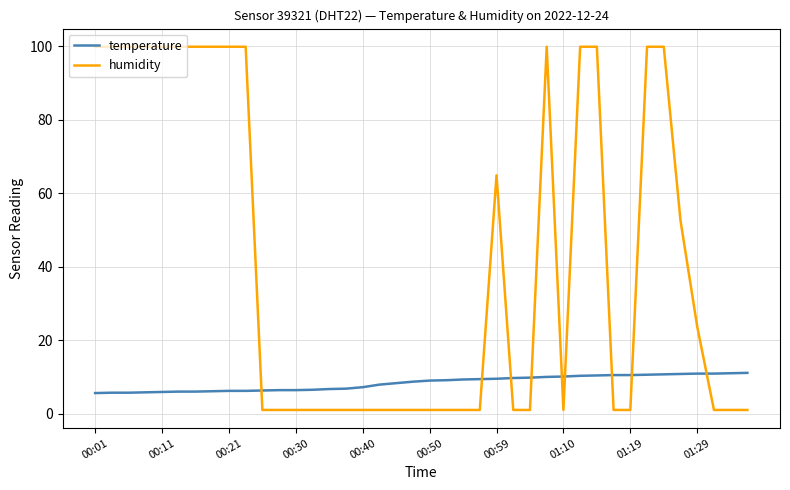

What is the smallest value displayed?

1.0